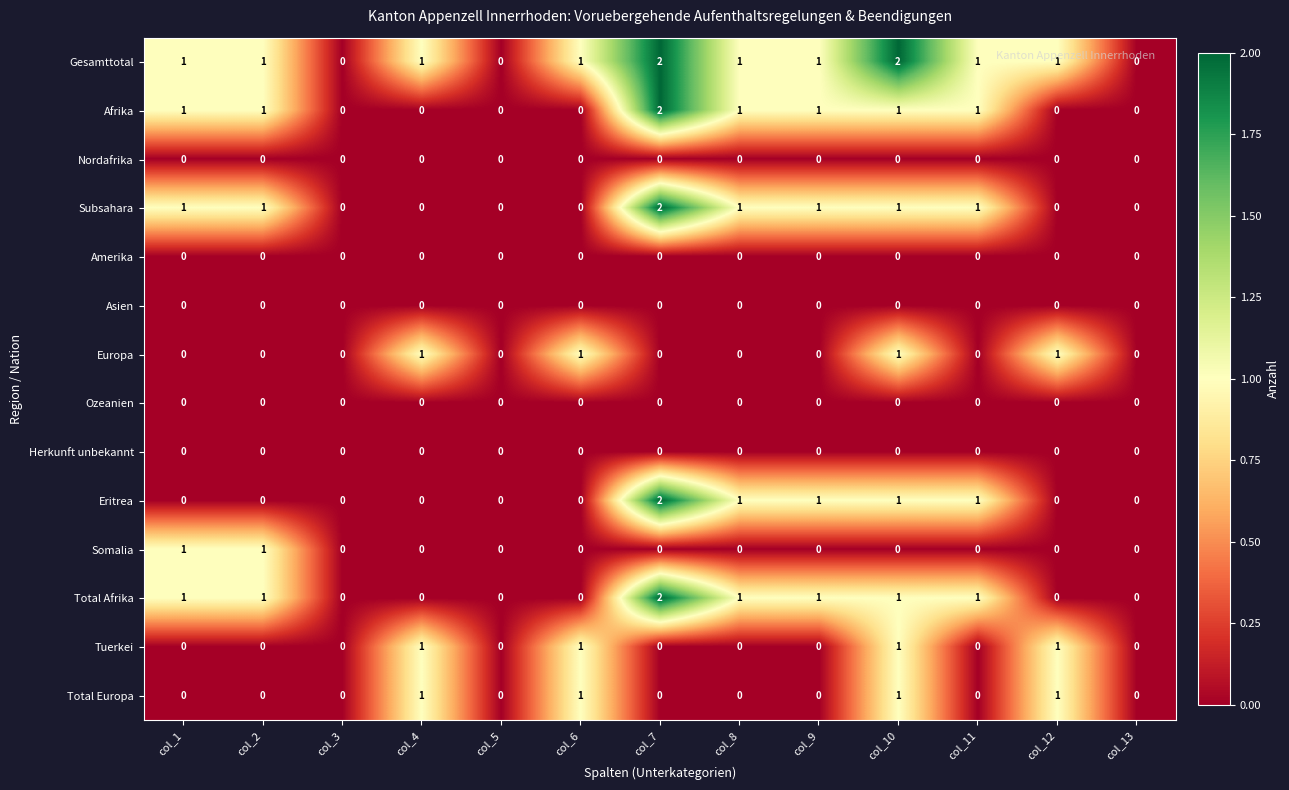

Is the value of Total Afrika at col_13 greater than the value of Eritrea at col_8?

No